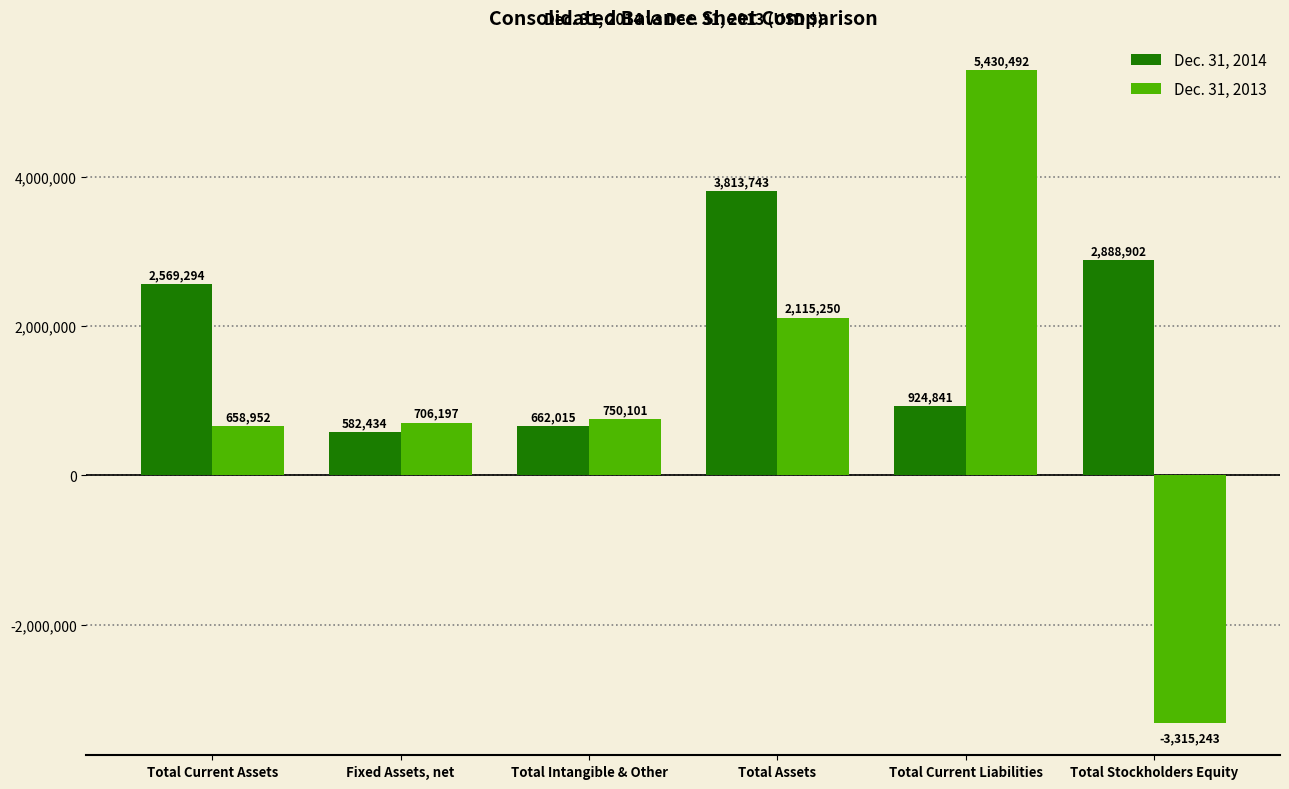

Reading left to right, what are all the values shown in this chart?

Dec. 31, 2014: Total Current Assets=2569294	Fixed Assets, net=582434	Total Intangible & Other=662015	Total Assets=3813743	Total Current Liabilities=924841	Total Stockholders Equity=2888902
Dec. 31, 2013: Total Current Assets=658952	Fixed Assets, net=706197	Total Intangible & Other=750101	Total Assets=2115250	Total Current Liabilities=5430492	Total Stockholders Equity=-3315243